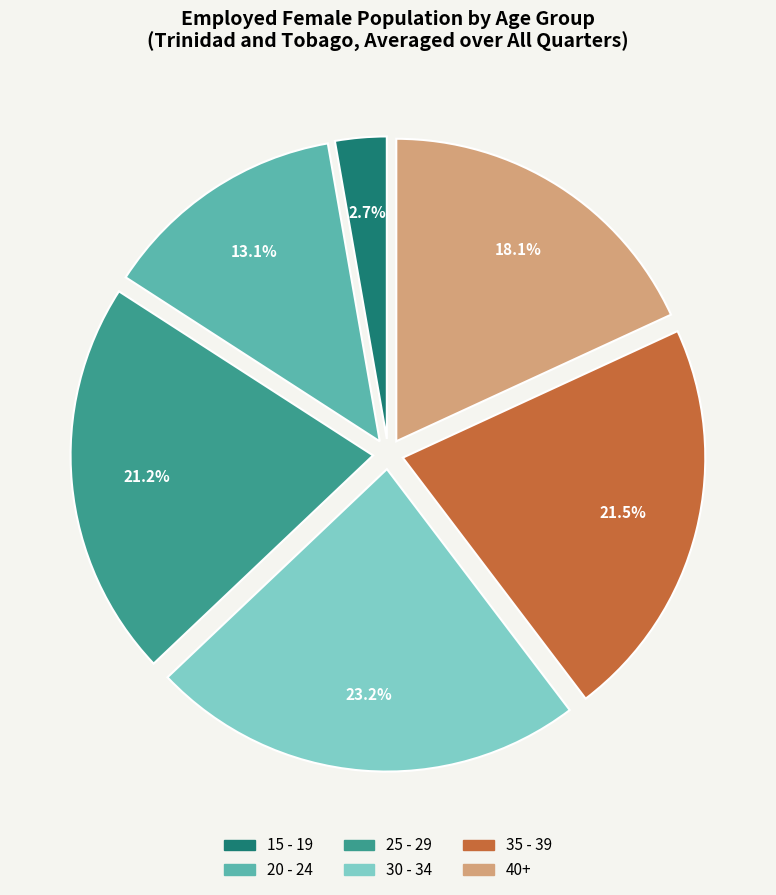

Which slice is the largest?

30 - 34